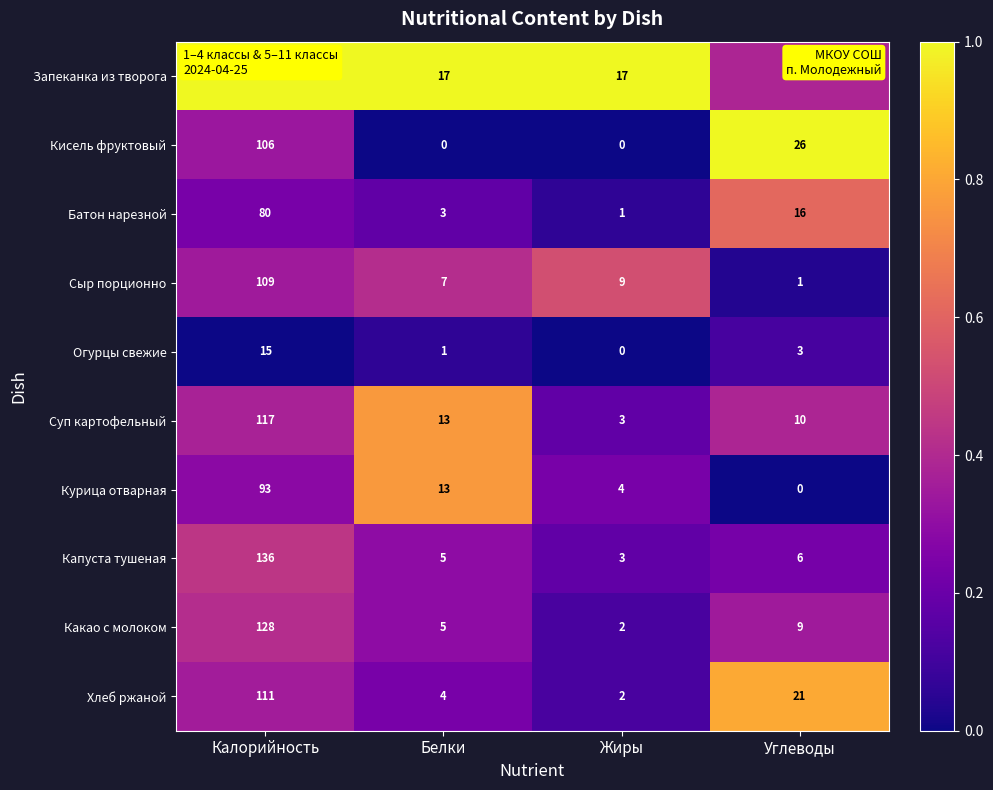

What is the sum of all Капуста тушеная values?

150